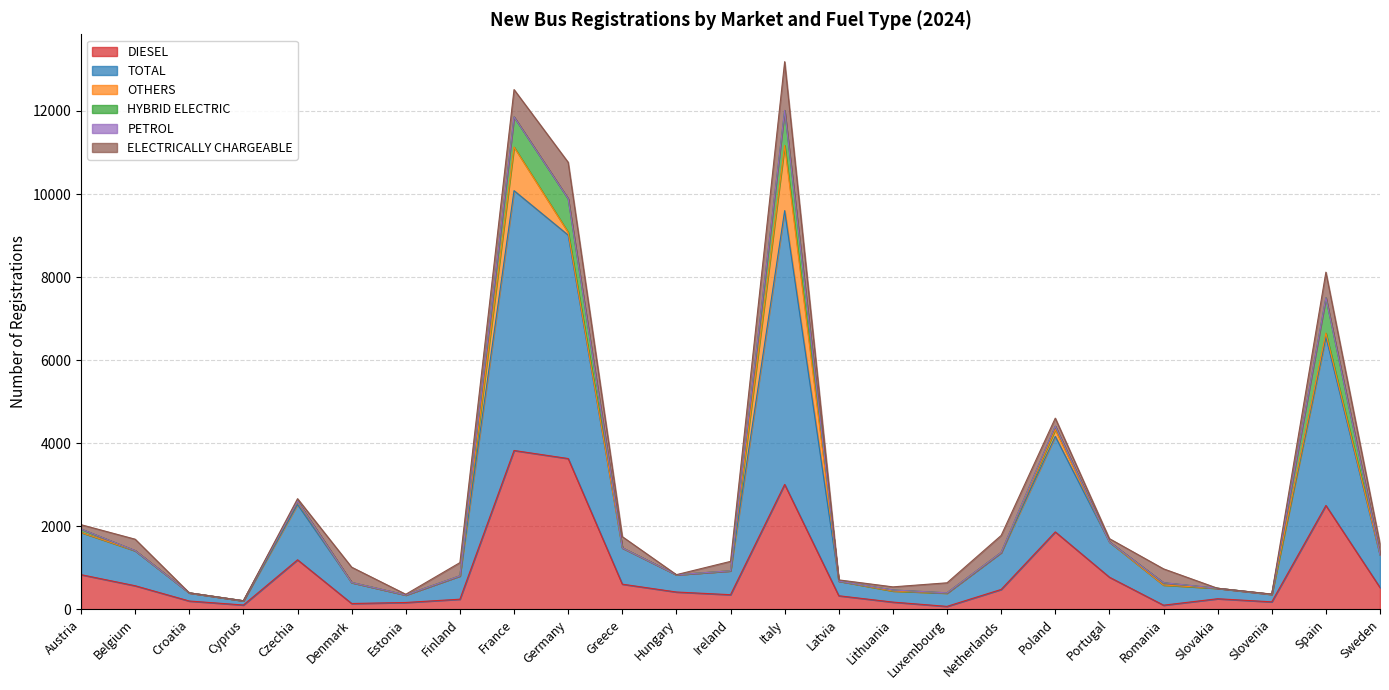

How many series are shown in this chart?

6